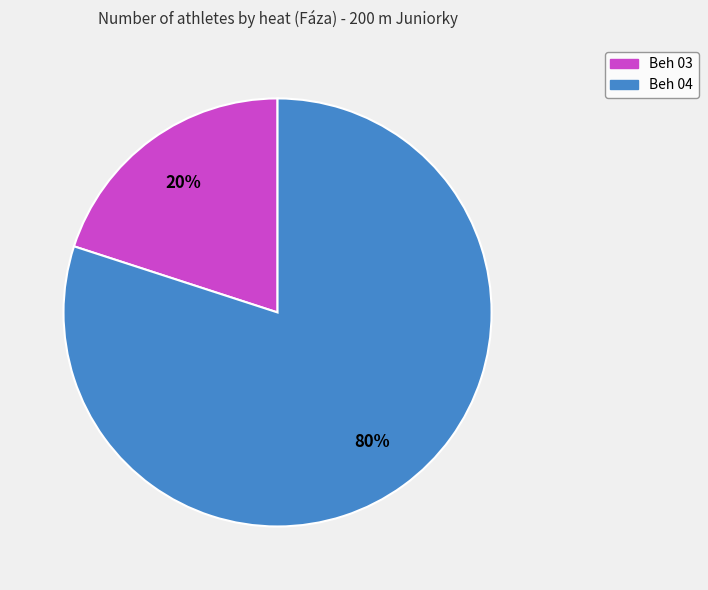

Does Beh 03 account for over 50% of the chart?

No